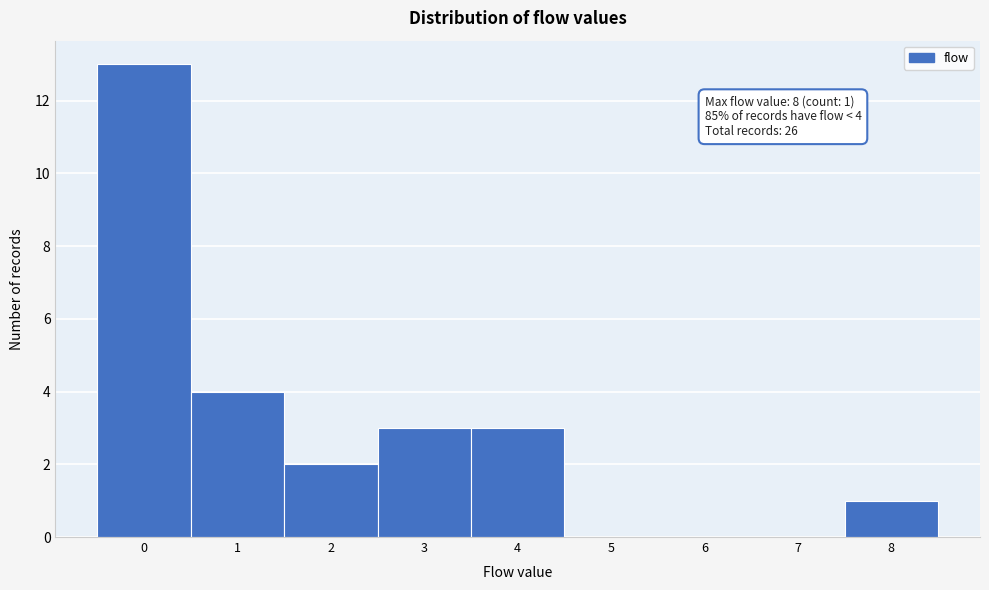

Over which range of the x-axis is the bar tallest?

-0.5 to 0.5